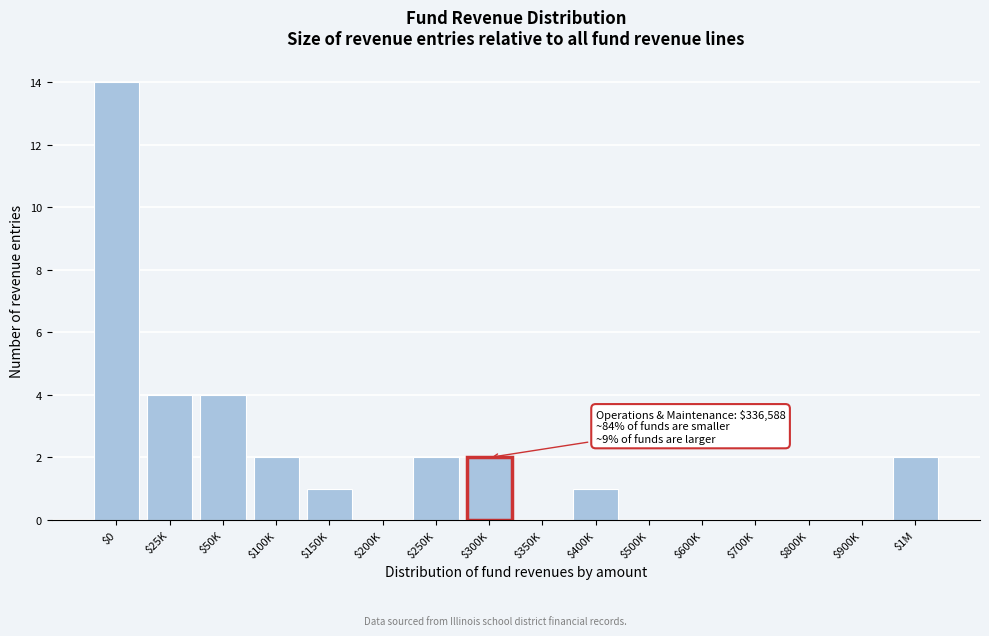

What is the sum of all values?

32